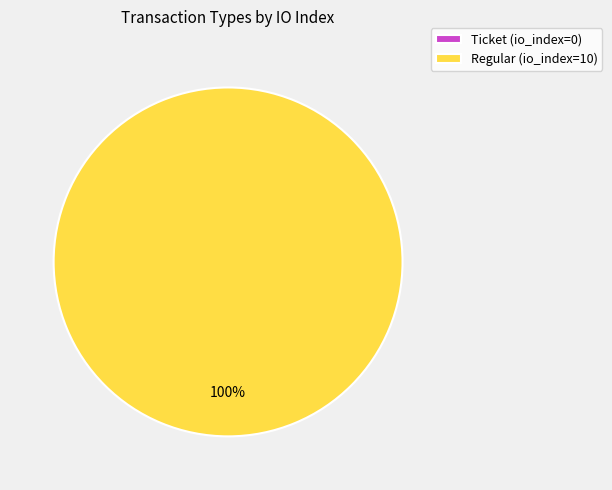

Does Ticket account for over 50% of the chart?

No